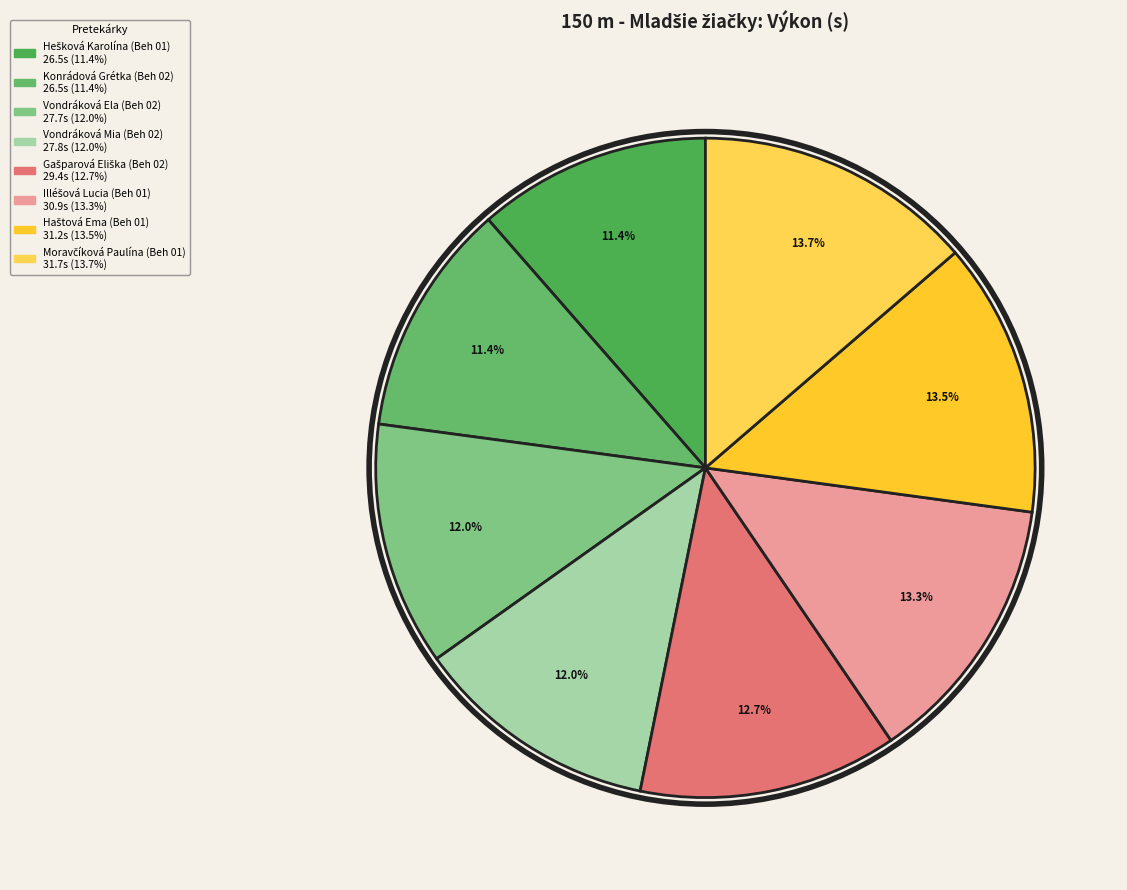

To the nearest percent, what percentage of the pie is Vondráková Ela (Beh 02)?

12%